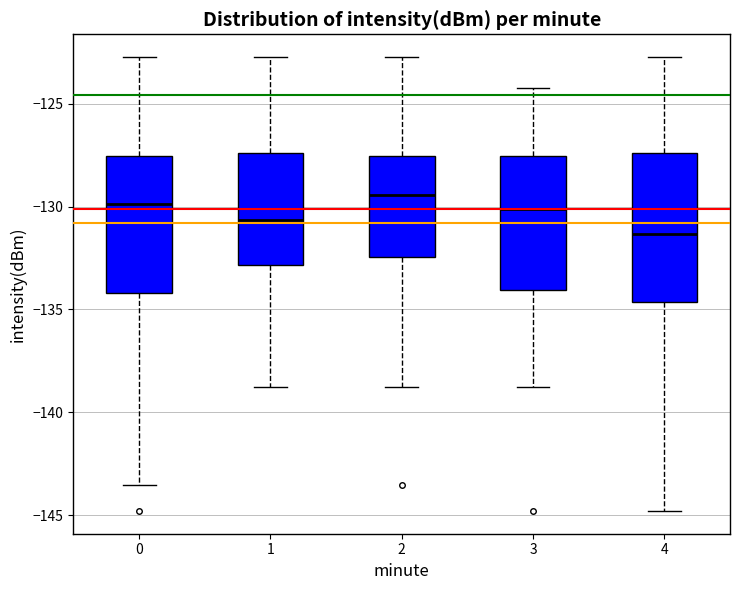

Which box's median line is the lowest?

4